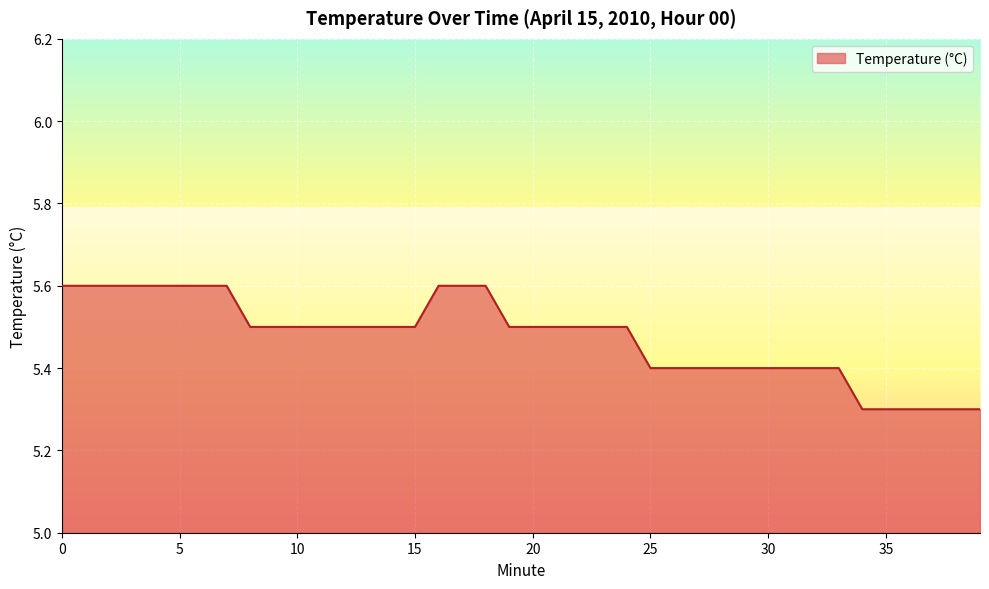

What is the smallest value displayed?

5.3